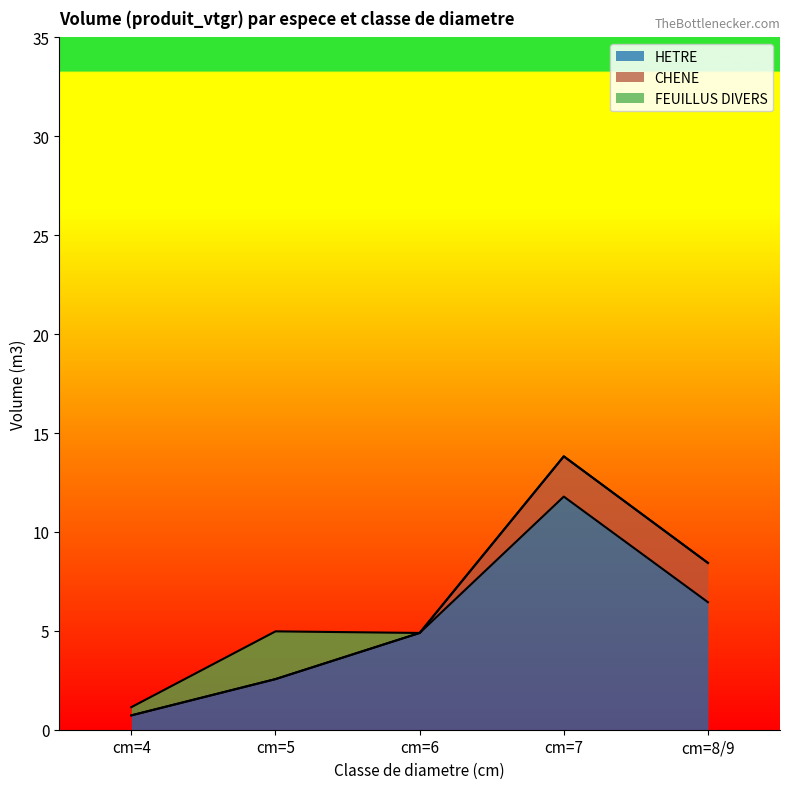

How many values in CHENE are above zero?

2